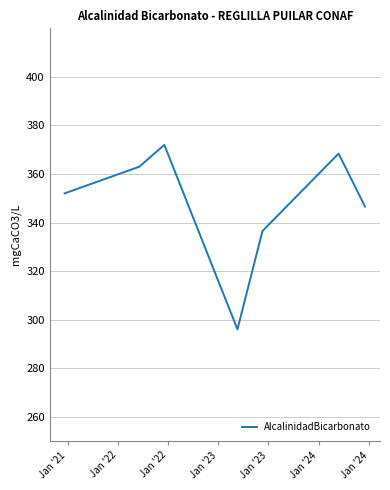

How many distinct data groups are displayed?

1